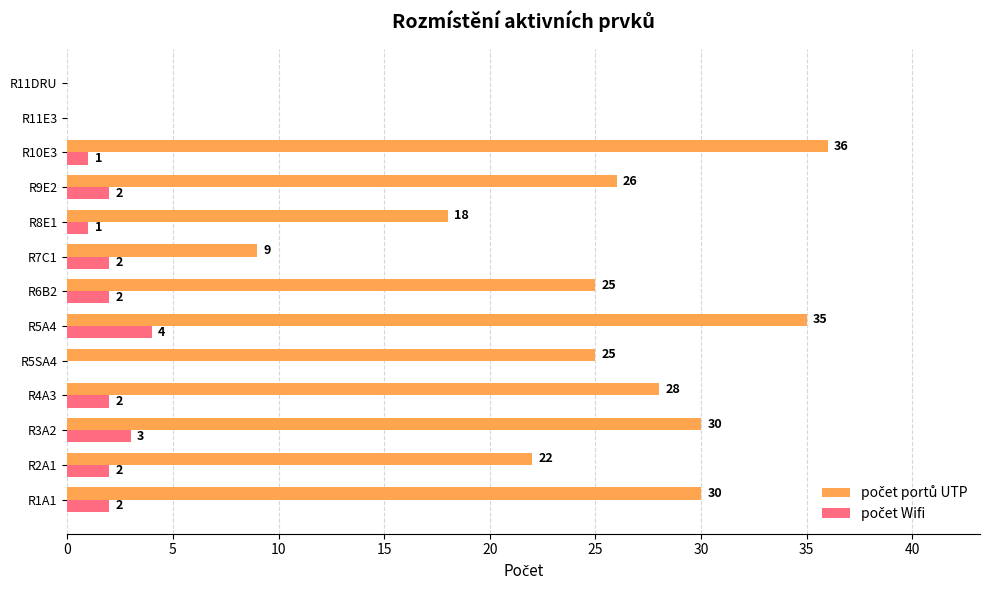

What is the total value across all series at R2A1?

24